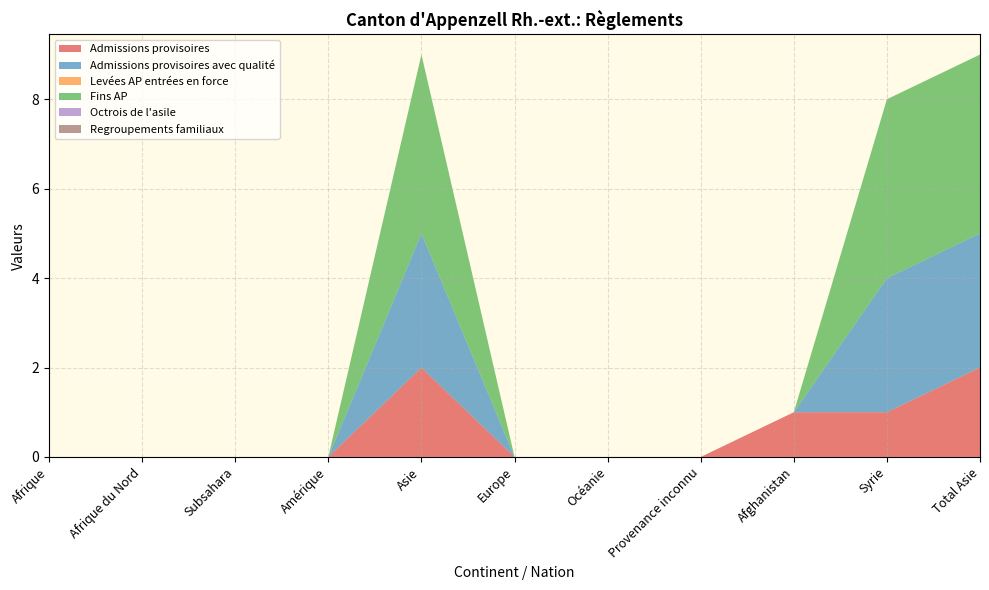

Reading left to right, what are all the values shown in this chart?

Admissions provisoires: 0	0	0	0	2	0	0	0	1	1	2
Admissions provisoires avec qualité: 0	0	0	0	3	0	0	0	0	3	3
Levées AP entrées en force: 0	0	0	0	0	0	0	0	0	0	0
Fins AP: 0	0	0	0	4	0	0	0	0	4	4
Octrois de l'asile: 0	0	0	0	0	0	0	0	0	0	0
Regroupements familiaux: 0	0	0	0	0	0	0	0	0	0	0